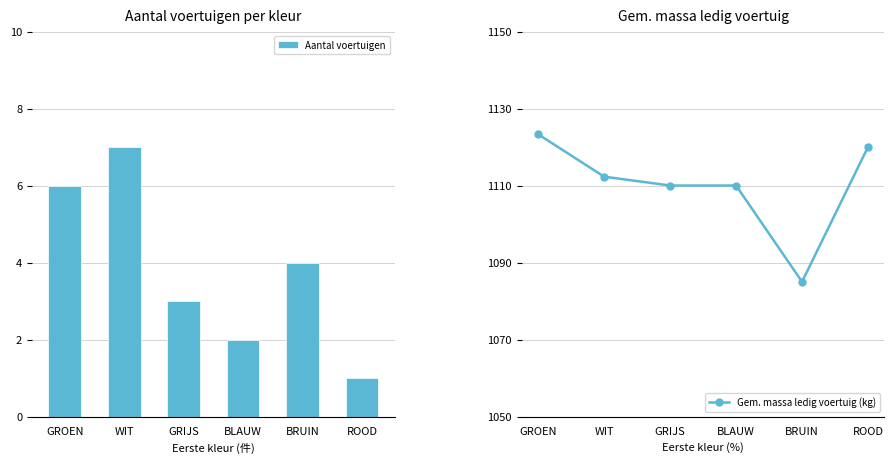

Rank the series by their maximum value, from lowest to highest.

Aantal voertuigen, Gem. massa ledig voertuig (kg)